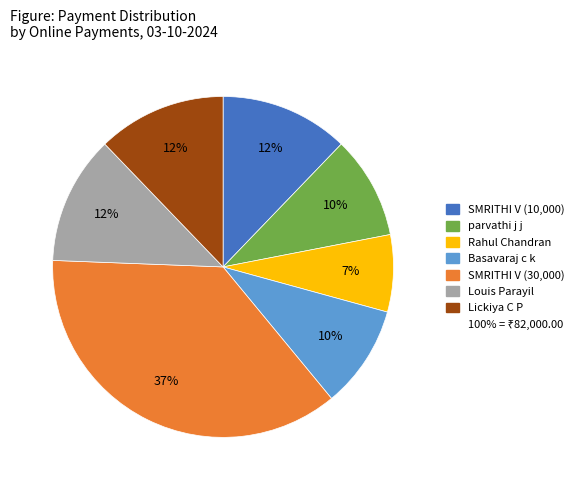

Does any single category account for the majority?

No